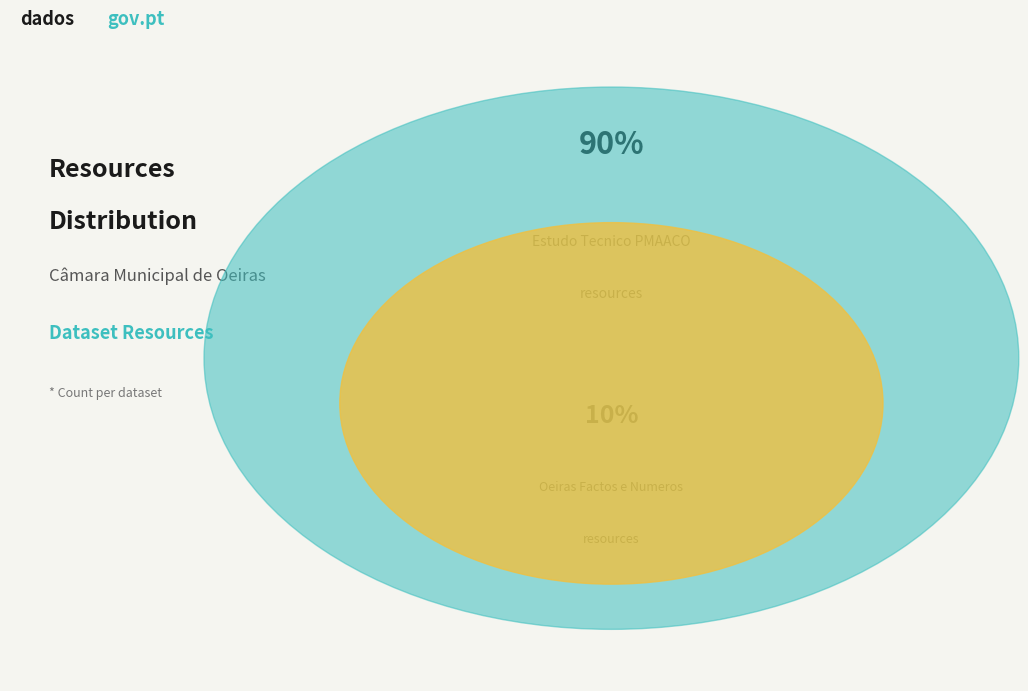

To the nearest percent, what is the difference between the largest and smallest slice percentages?

80%